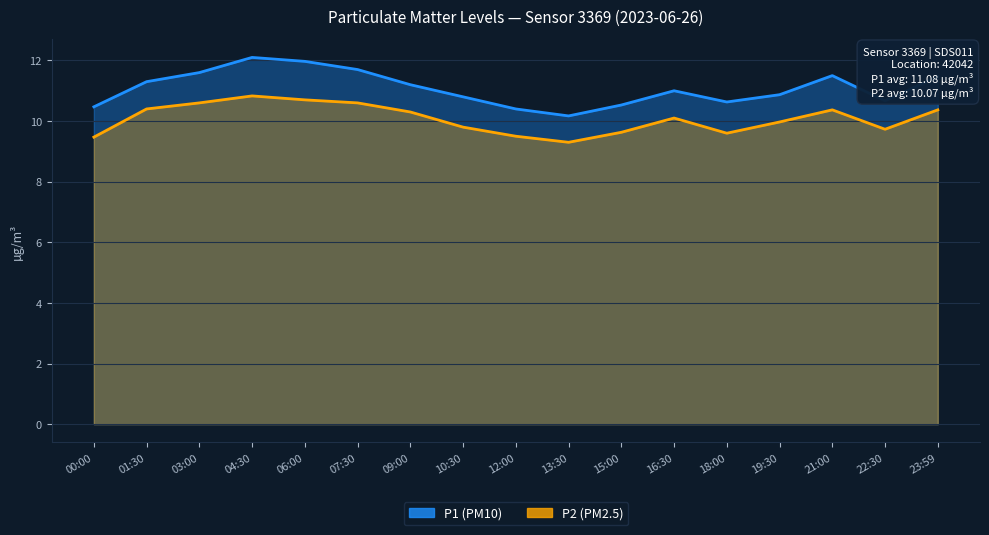

What is the spread (max minus min) of values at 15:00?

0.9